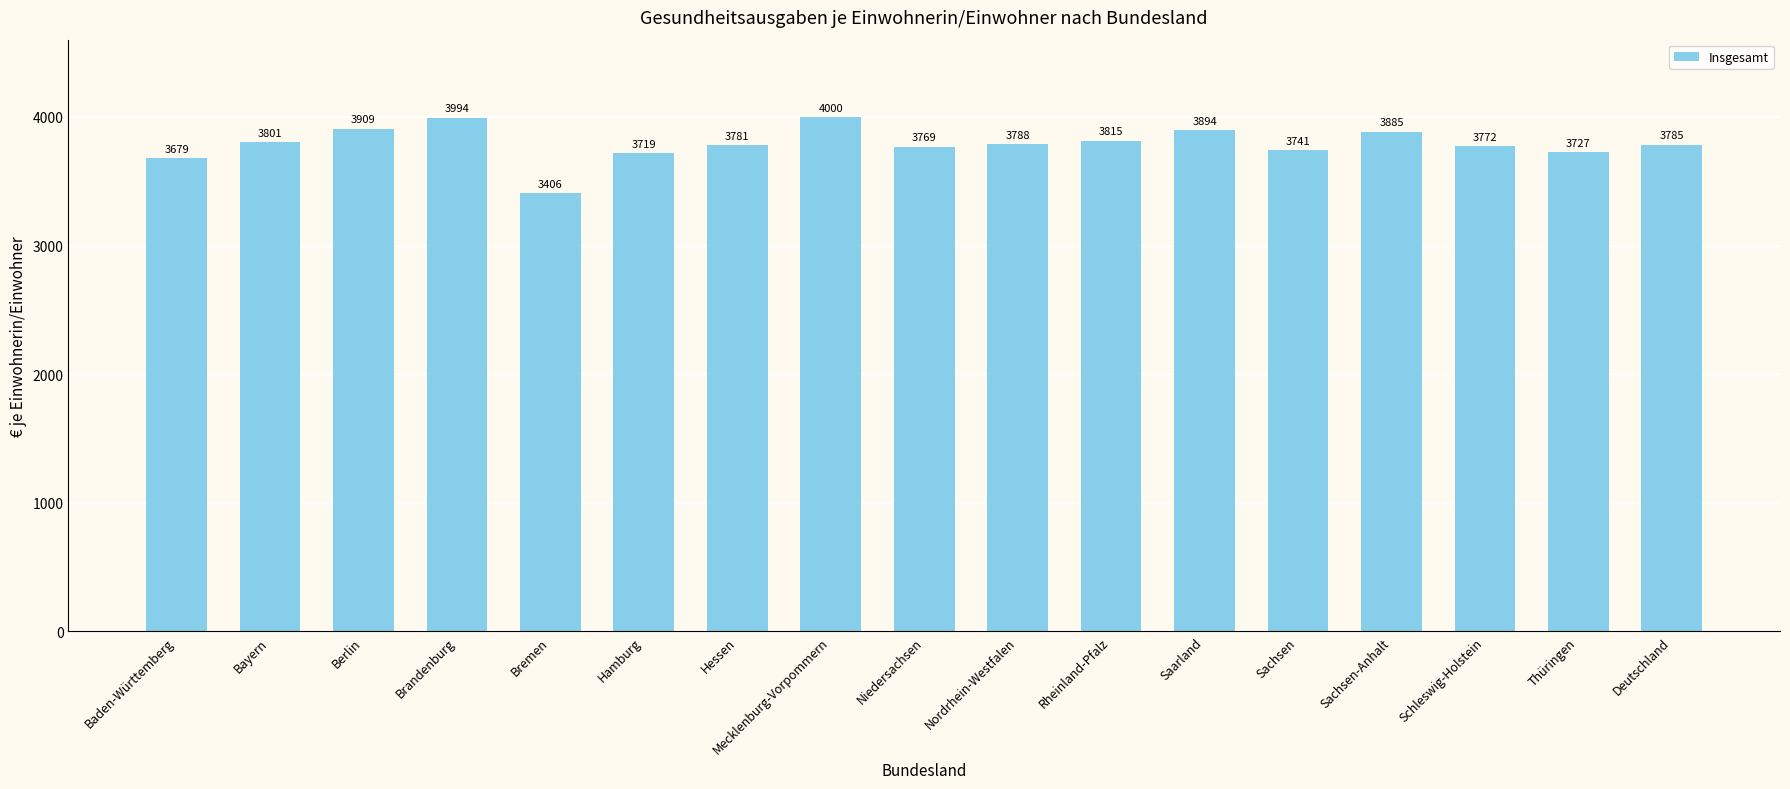

Reading left to right, transcribe all the data shown in this chart.

Baden-Württemberg=3679	Bayern=3801	Berlin=3909	Brandenburg=3994	Bremen=3406	Hamburg=3719	Hessen=3781	Mecklenburg-Vorpommern=4000	Niedersachsen=3769	Nordrhein-Westfalen=3788	Rheinland-Pfalz=3815	Saarland=3894	Sachsen=3741	Sachsen-Anhalt=3885	Schleswig-Holstein=3772	Thüringen=3727	Deutschland=3785